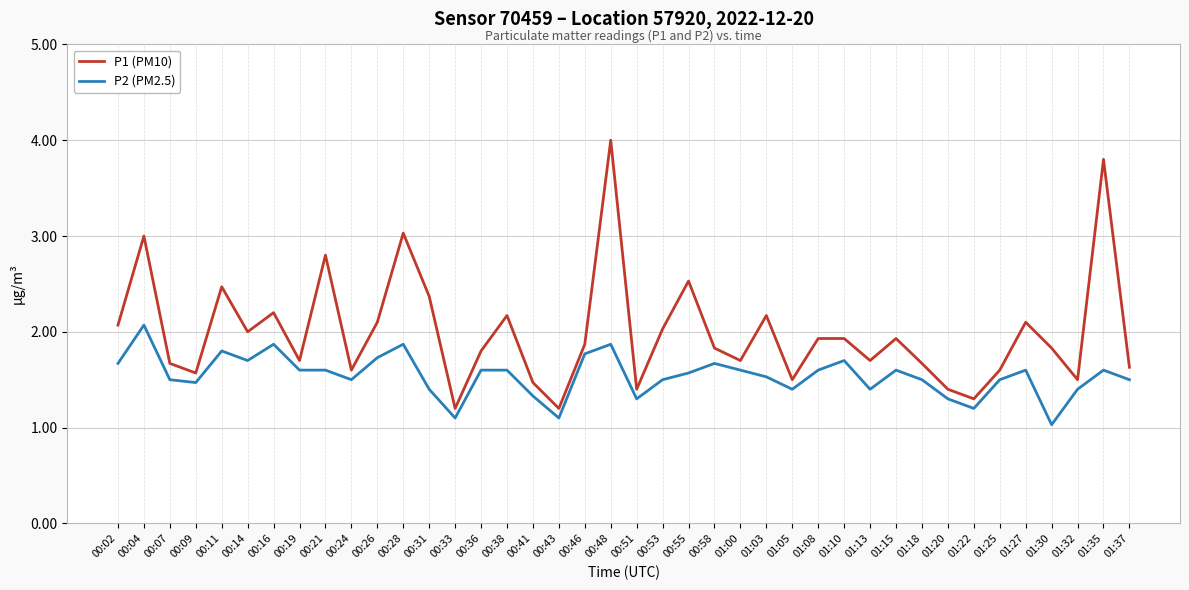

What is the difference between the maximum and second lowest values in the P1 (PM10) series?

2.8